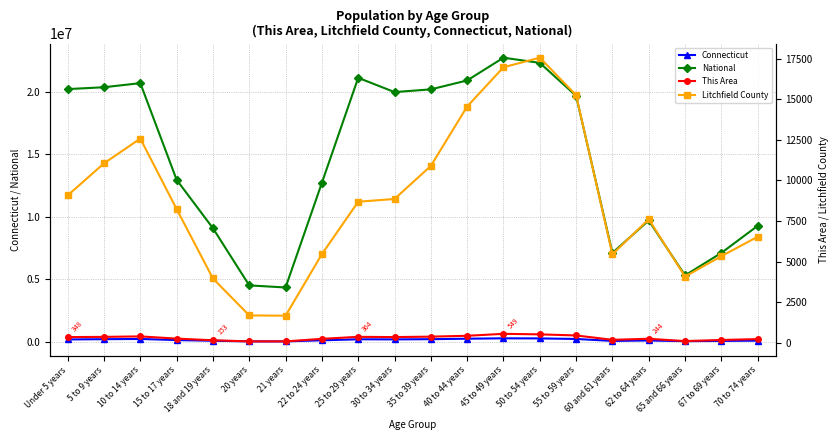

The Litchfield County series shows 6531 at 70 to 74 years. True or false?

True